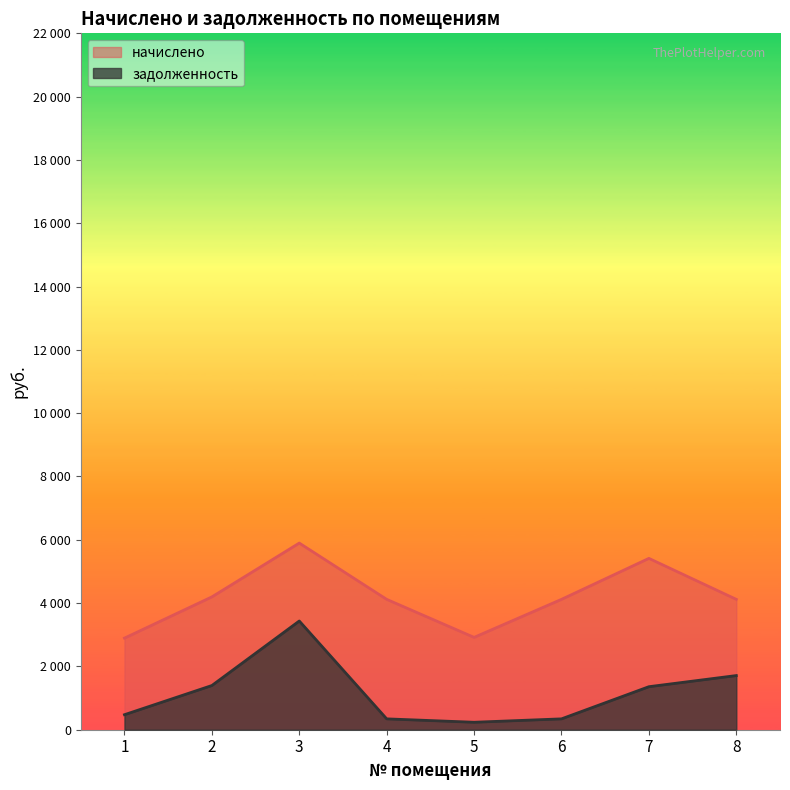

Is the value of начислено at 3 greater than the value of задолженность at 5?

Yes